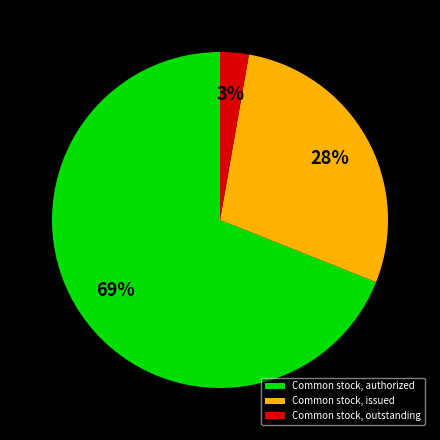

Which slice is the smallest?

Common stock, outstanding